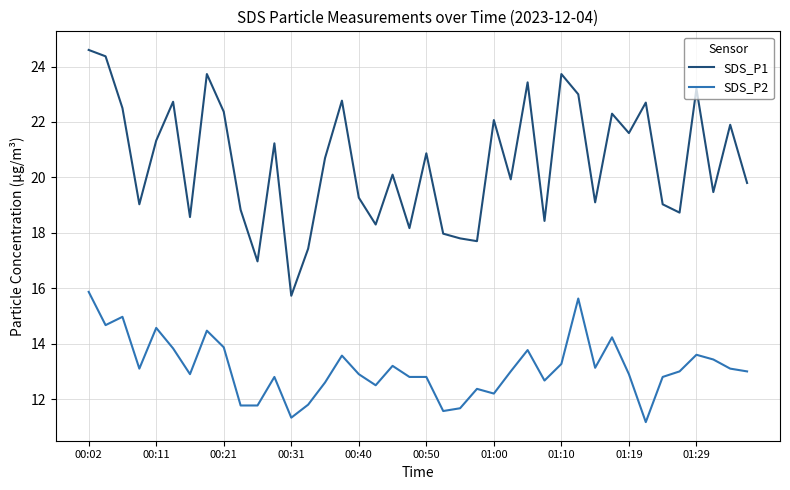

True or false: SDS_P2 and SDS_P1 intersect in this chart.

False